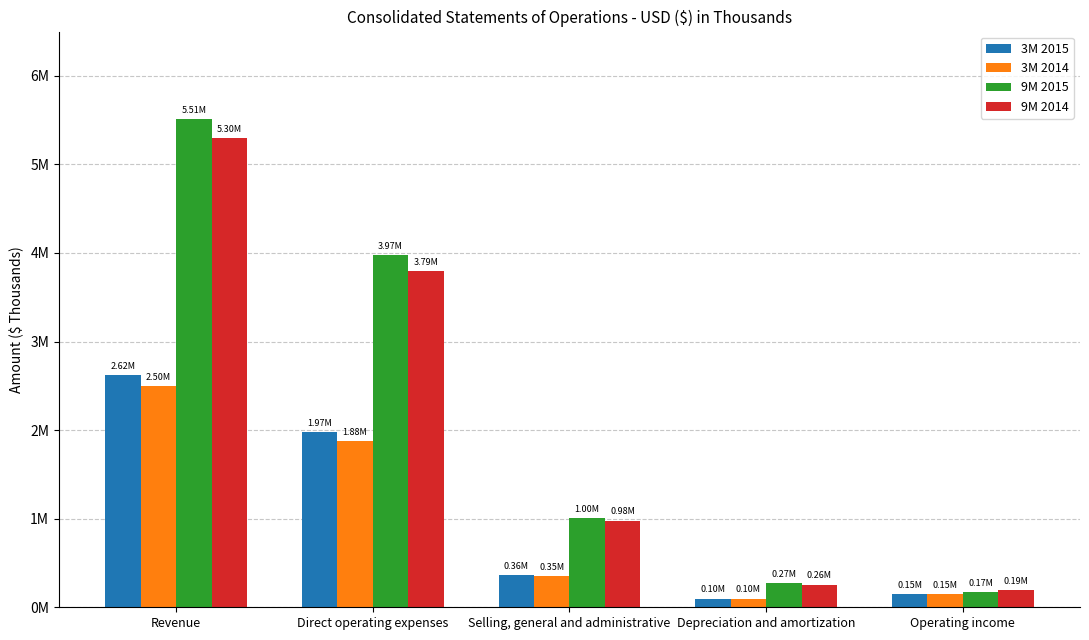

What is the label of the 4th bar from the left?

Depreciation and amortization